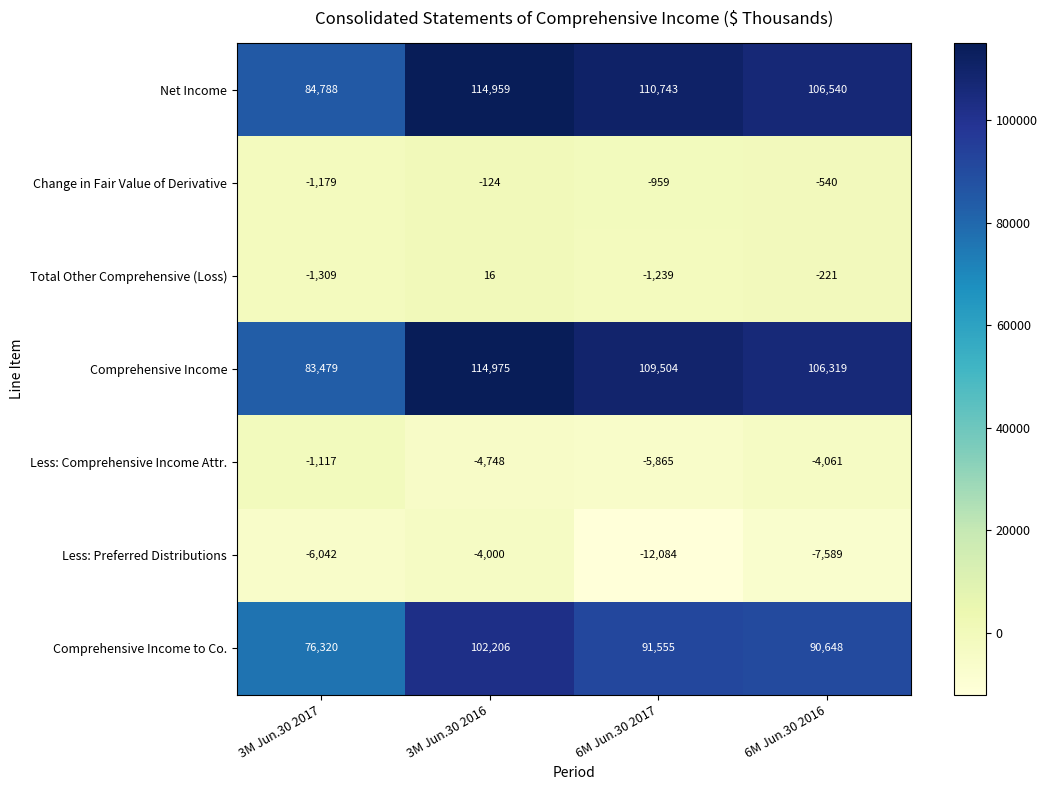

Reading right to left, transcribe all the data shown in this chart.

Net Income: 6M Jun.30 2016=106540	6M Jun.30 2017=110743	3M Jun.30 2016=114959	3M Jun.30 2017=84788
Change in Fair Value of Derivative: 6M Jun.30 2016=-540	6M Jun.30 2017=-959	3M Jun.30 2016=-124	3M Jun.30 2017=-1179
Total Other Comprehensive (Loss): 6M Jun.30 2016=-221	6M Jun.30 2017=-1239	3M Jun.30 2016=16	3M Jun.30 2017=-1309
Comprehensive Income: 6M Jun.30 2016=106319	6M Jun.30 2017=109504	3M Jun.30 2016=114975	3M Jun.30 2017=83479
Less: Comprehensive Income Attr.: 6M Jun.30 2016=-4061	6M Jun.30 2017=-5865	3M Jun.30 2016=-4748	3M Jun.30 2017=-1117
Less: Preferred Distributions: 6M Jun.30 2016=-7589	6M Jun.30 2017=-12084	3M Jun.30 2016=-4000	3M Jun.30 2017=-6042
Comprehensive Income to Co.: 6M Jun.30 2016=90648	6M Jun.30 2017=91555	3M Jun.30 2016=102206	3M Jun.30 2017=76320